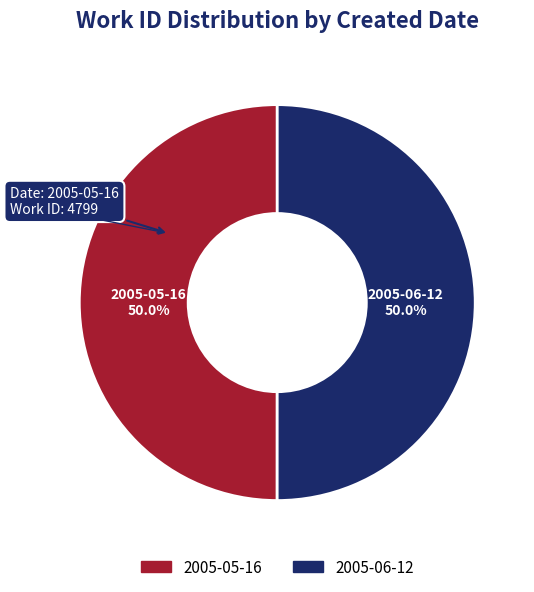

How many segments does this pie chart have?

2